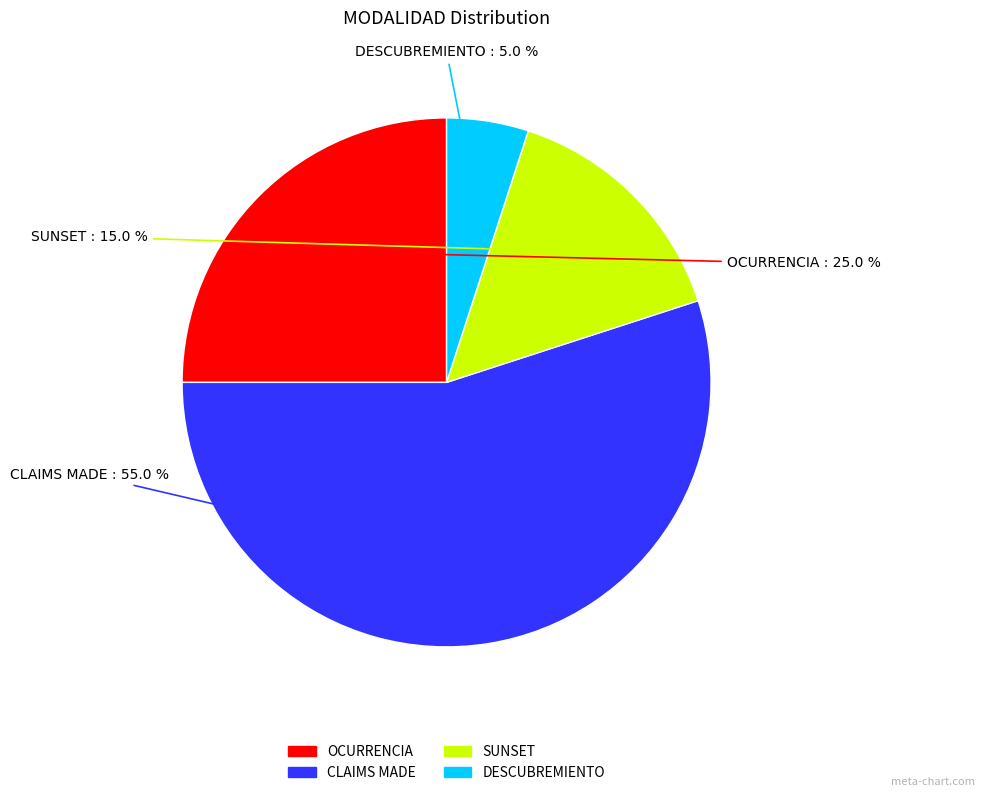

How many slices are in this pie chart?

4